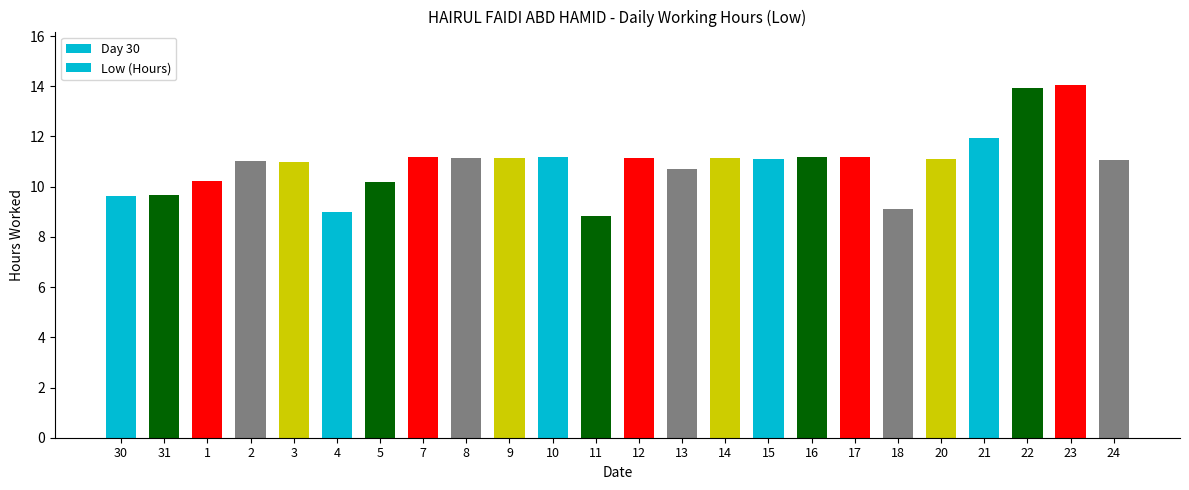

List the labels in order of value, smallest first.

11, 4, 18, 30, 31, 5, 1, 13, 3, 2, 24, 15, 20, 14, 12, 8, 9, 16, 17, 7, 10, 21, 22, 23